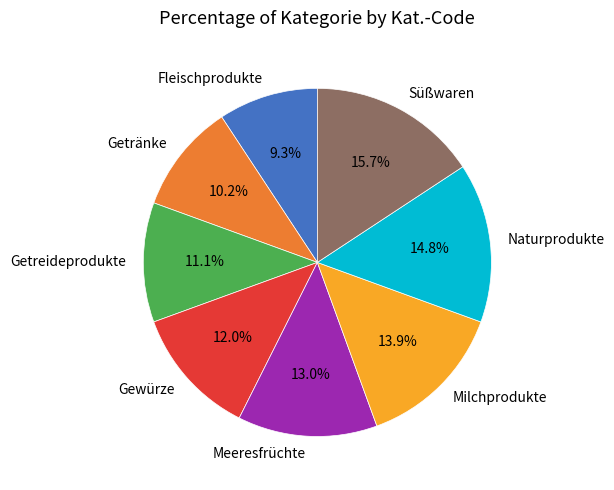

Which category has the smallest portion of the pie?

Fleischprodukte